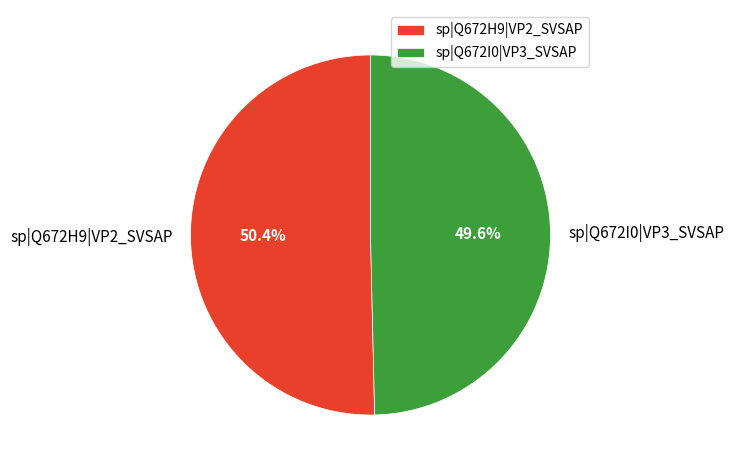

To the nearest percent, what is the difference between the sp|Q672I0|VP3_SVSAP and sp|Q672H9|VP2_SVSAP slice percentages?

1%